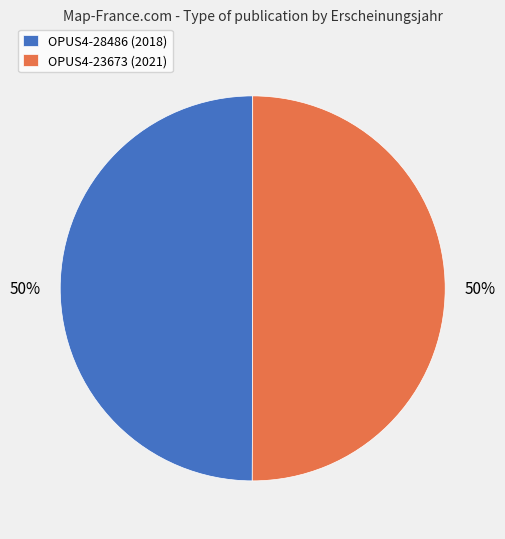

To the nearest percent, what percentage of the pie is OPUS4-23673 (2021)?

50%